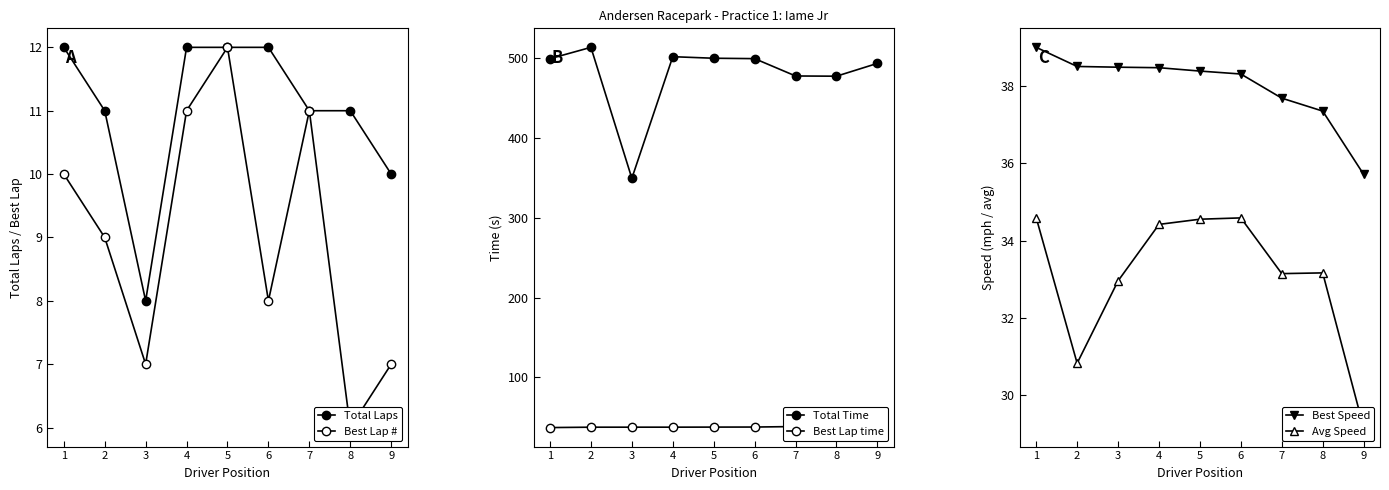

Reading left to right, what are all the values shown in this chart?

Total Laps: 1=12.0	2=11.0	3=8.0	4=12.0	5=12.0	6=12.0	7=11.0	8=11.0	9=10.0
Best Lap #: 1=10.0	2=9.0	3=7.0	4=11.0	5=12.0	6=8.0	7=11.0	8=6.0	9=7.0
Total Time: 1=499.6	2=513.8	3=349.5	4=502.1	5=500.1	6=499.6	7=477.9	8=477.6	9=493.7
Best Lap time: 1=36.9	2=37.4	3=37.4	4=37.4	5=37.5	6=37.6	7=38.2	8=38.6	9=40.3
Best Speed: 1=39.0	2=38.5	3=38.5	4=38.5	5=38.4	6=38.3	7=37.7	8=37.3	9=35.7
Avg Speed: 1=34.6	2=30.8	3=33.0	4=34.4	5=34.6	6=34.6	7=33.1	8=33.2	9=29.2